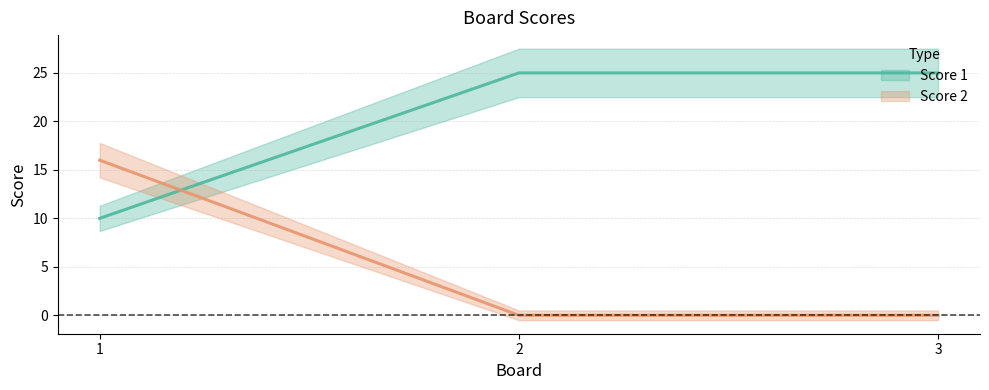

Reading right to left, extract all data points from this chart.

Score 1: 3=25	2=25	1=10
Score 2: 3=0	2=0	1=16